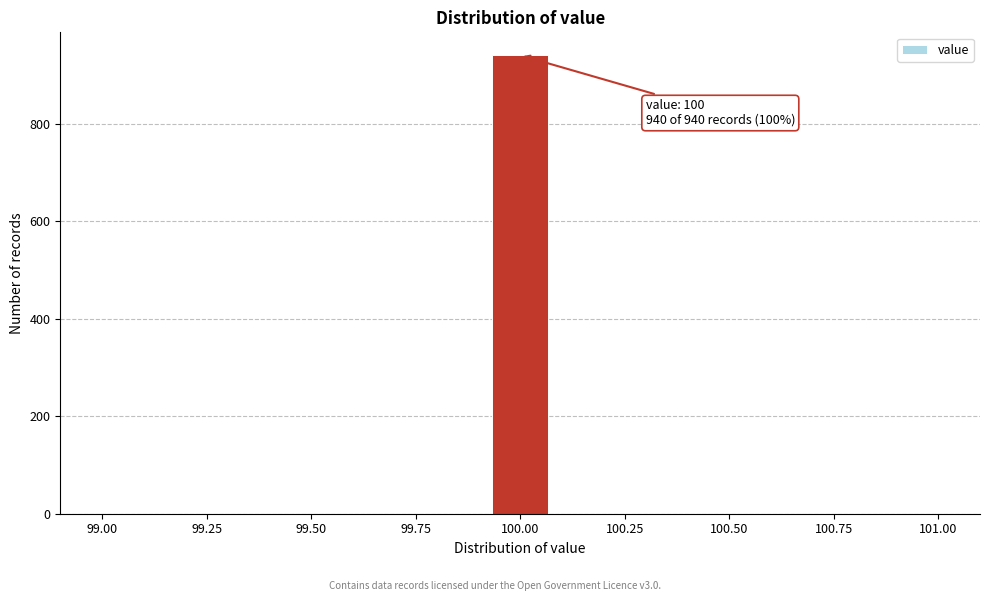

Read against the x-axis, roughly where is the centre of the tallest bar?

100.00